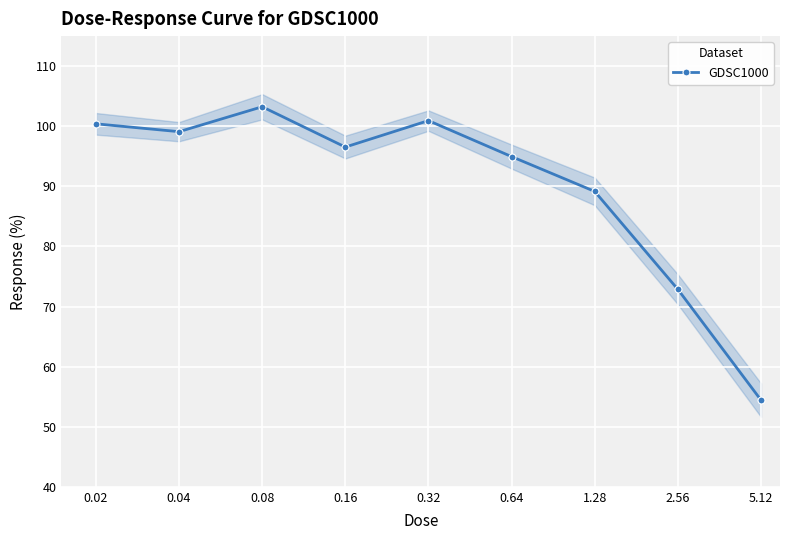

List the labels in order of value, largest first.

0.08, 0.32, 0.02, 0.04, 0.16, 0.64, 1.28, 2.56, 5.12